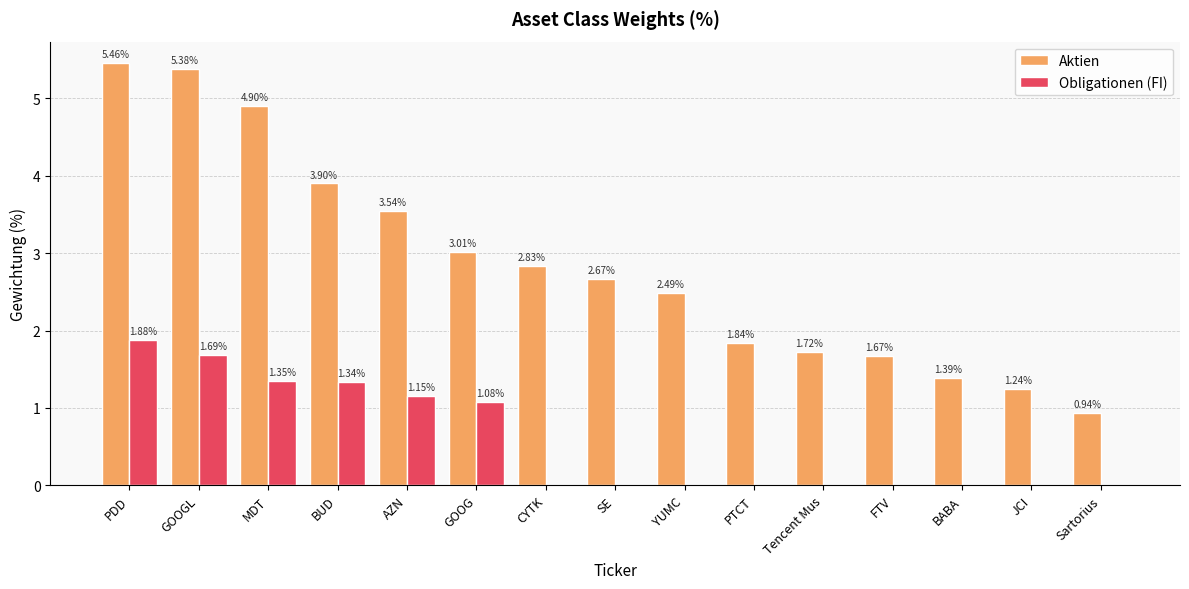

Is the value of Aktien at Tencent Mus greater than the value of Obligationen (FI) at AZN?

Yes